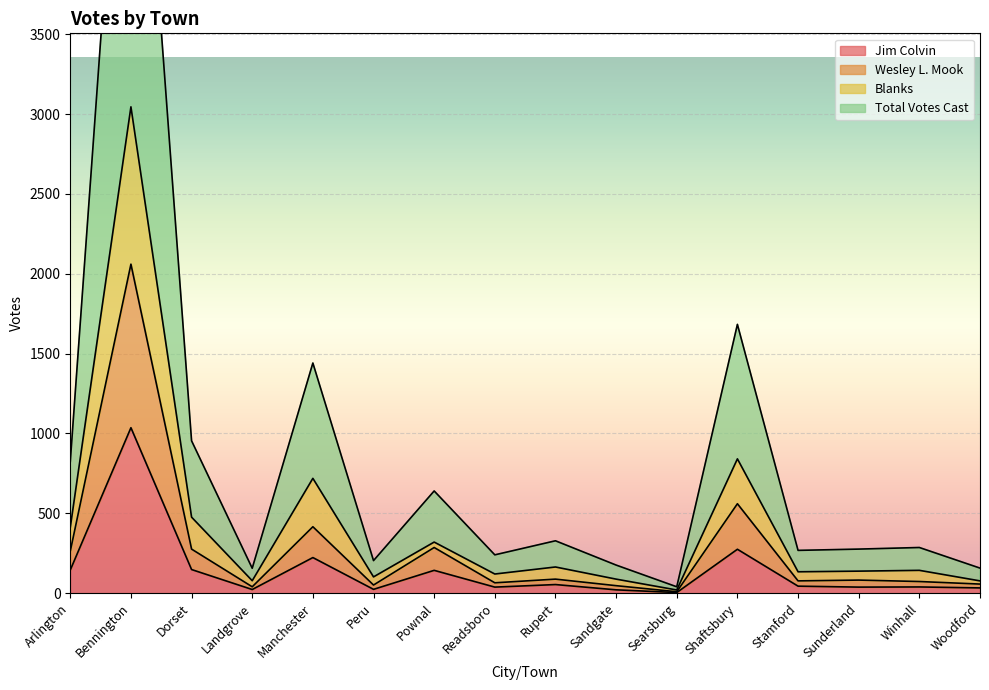

Is the value of Blanks at Arlington greater than the value of Jim Colvin at Landgrove?

Yes